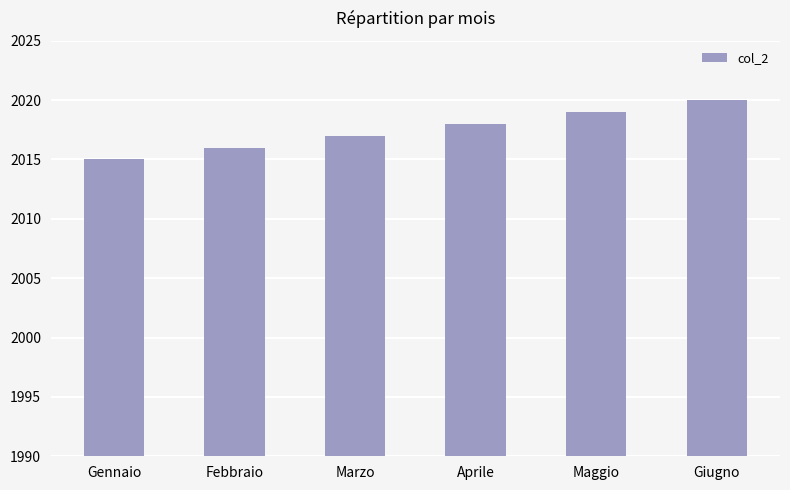

Is it true that the value at Febbraio is 781?

False